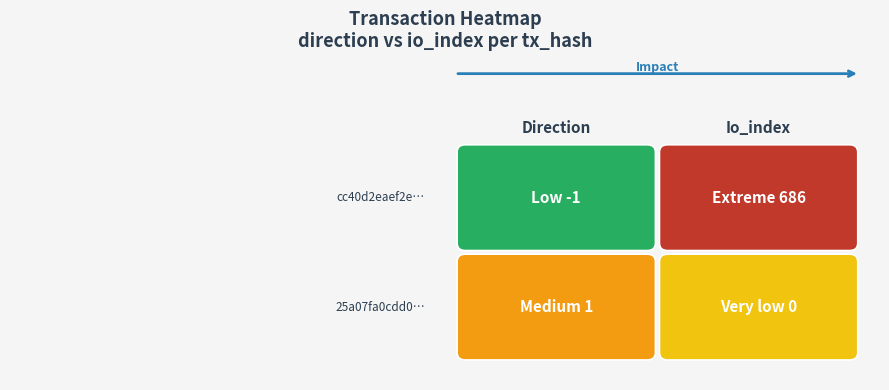

How many positive values does the cc40d2eaef2e6edffe5a6676d73ffb0c8a12771 series have?

1